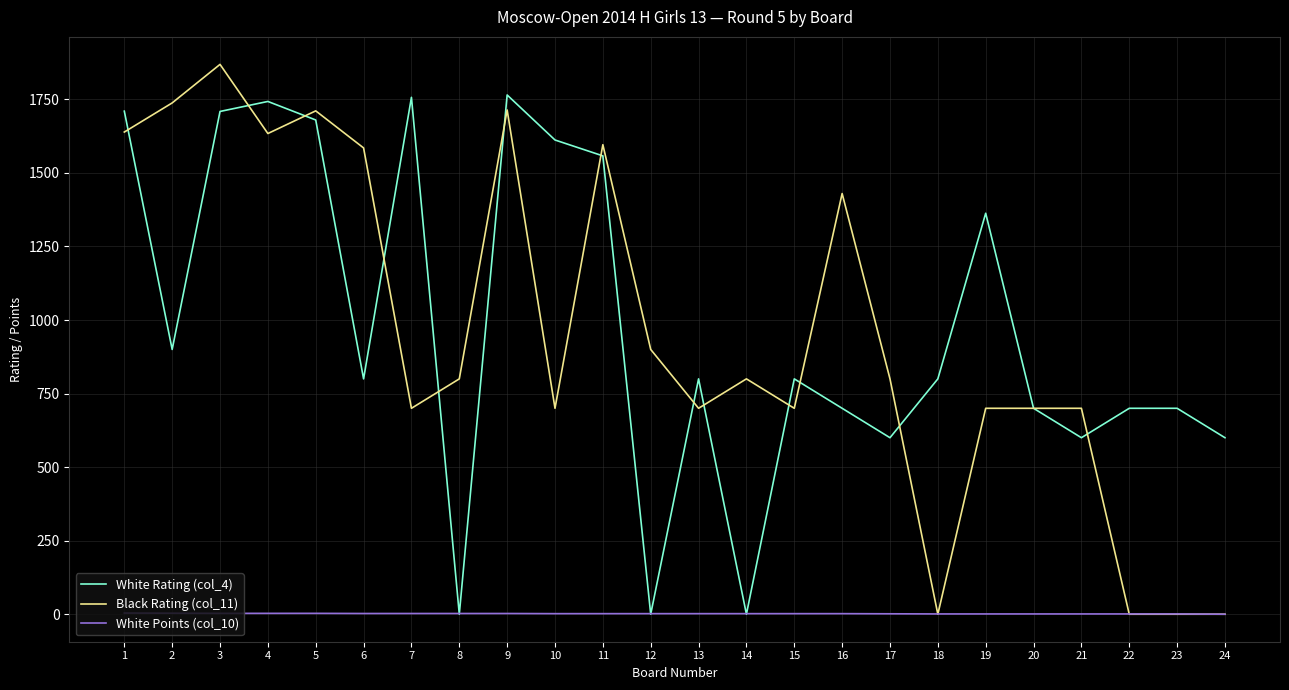

List the series in order of their peak value, highest first.

Black Rating (col_11), White Rating (col_4), White Points (col_10)